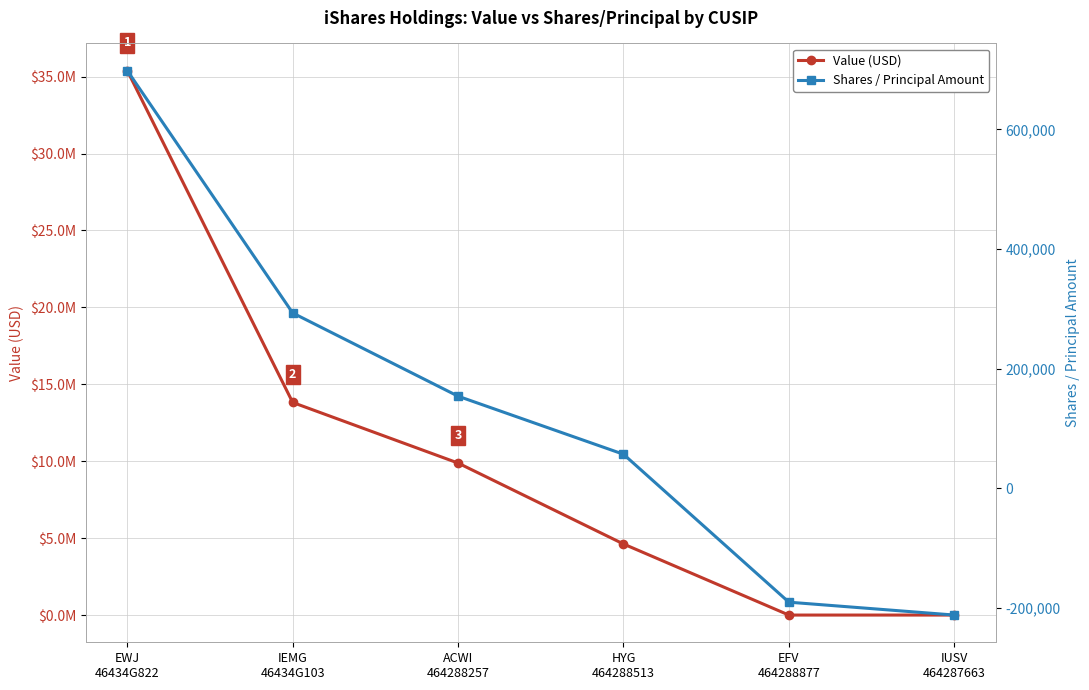

True or false: Value (USD) and Shares / Principal Amount cross at least once.

False